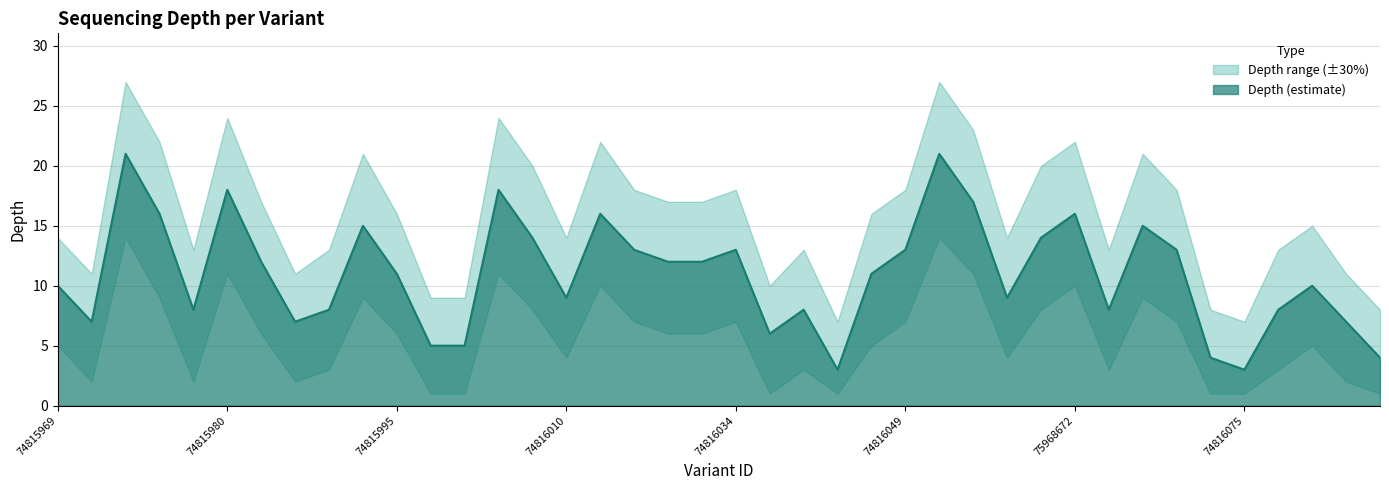

What position from the right is 74815989?

32